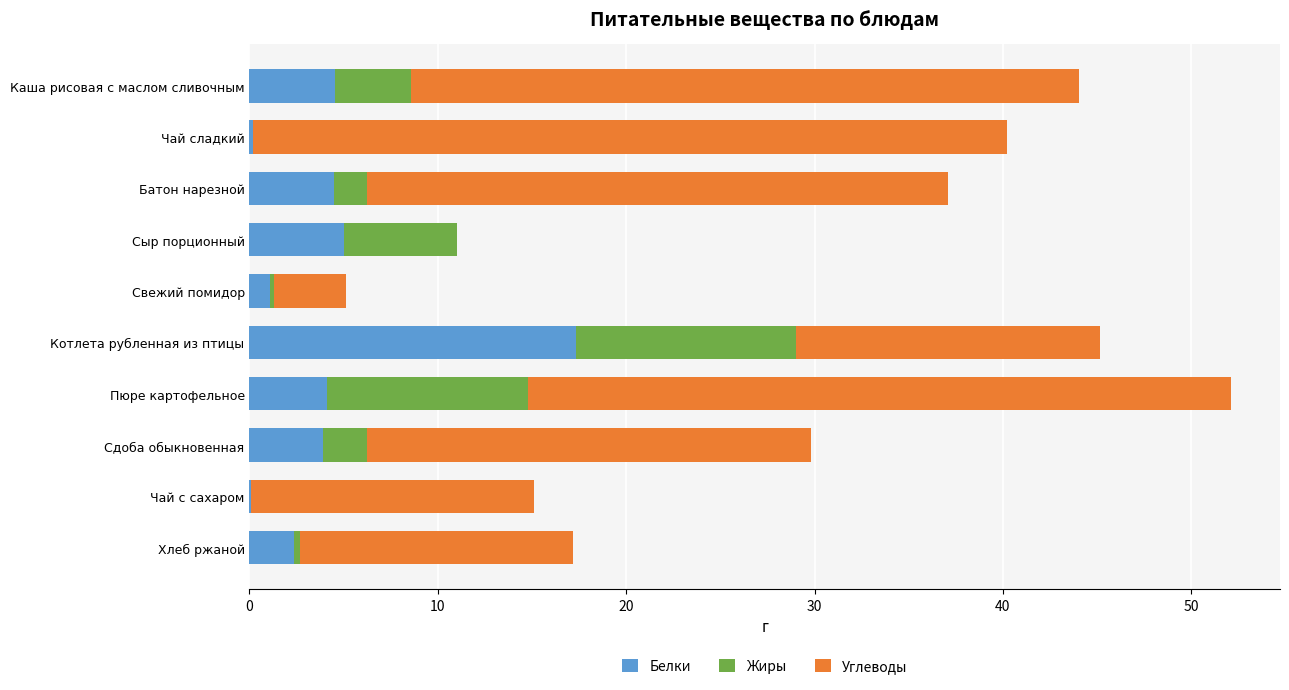

What value does the Белки series have at Котлета рубленная из птицы?

17.3